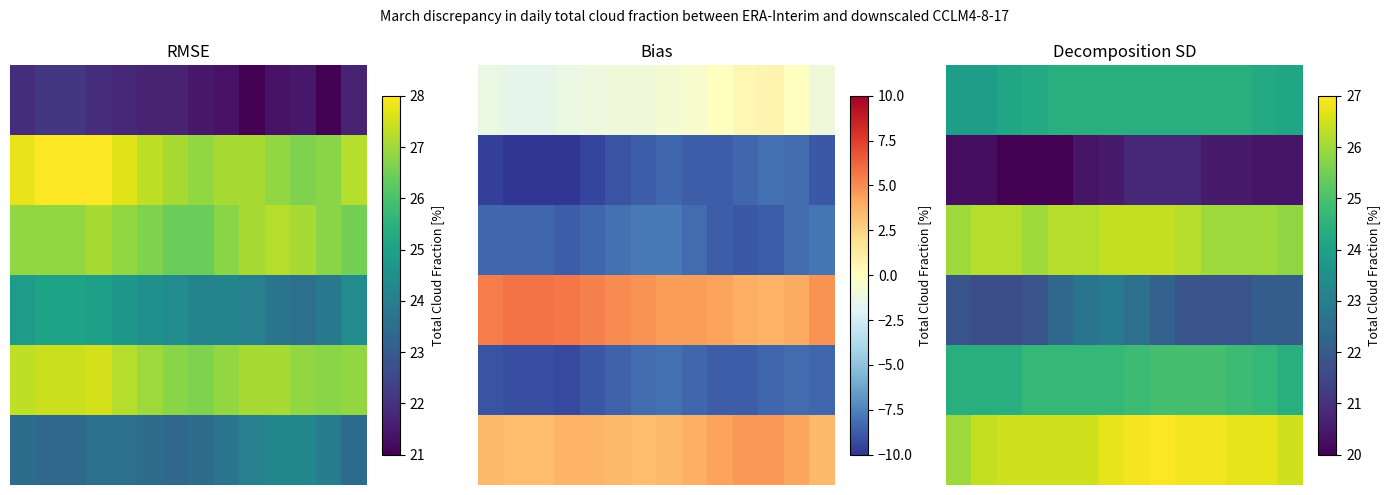

How many data points does each series have?

14